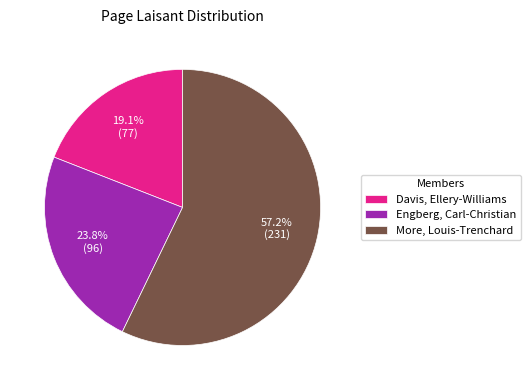

The Davis, Ellery-Williams slice represents 19% of the pie. True or false?

True